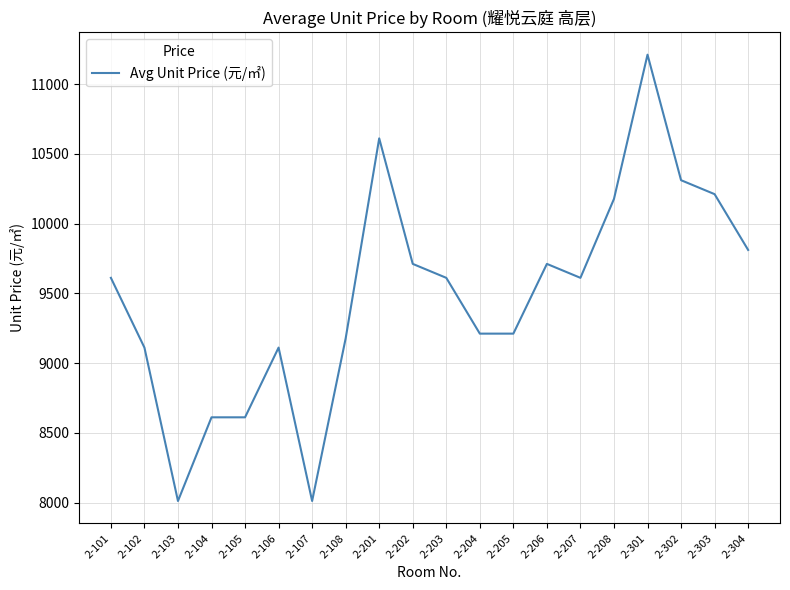

What is the average value?

9482.6